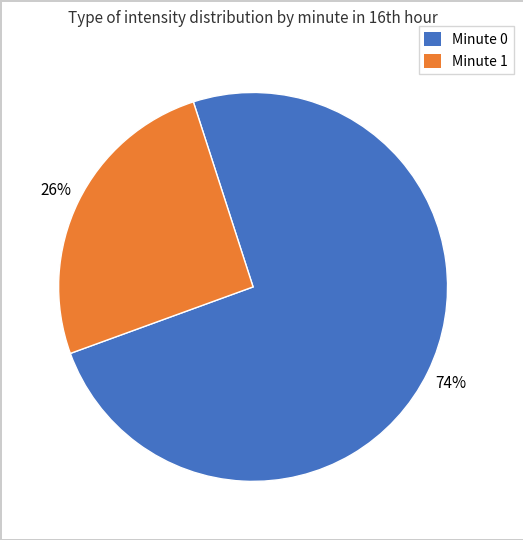

To the nearest percent, what is the average slice percentage?

50%